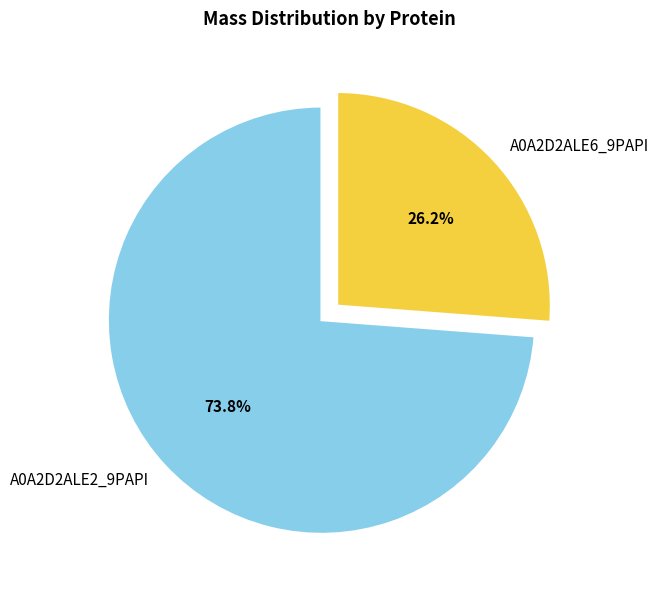

Count the number of slices in the pie.

2